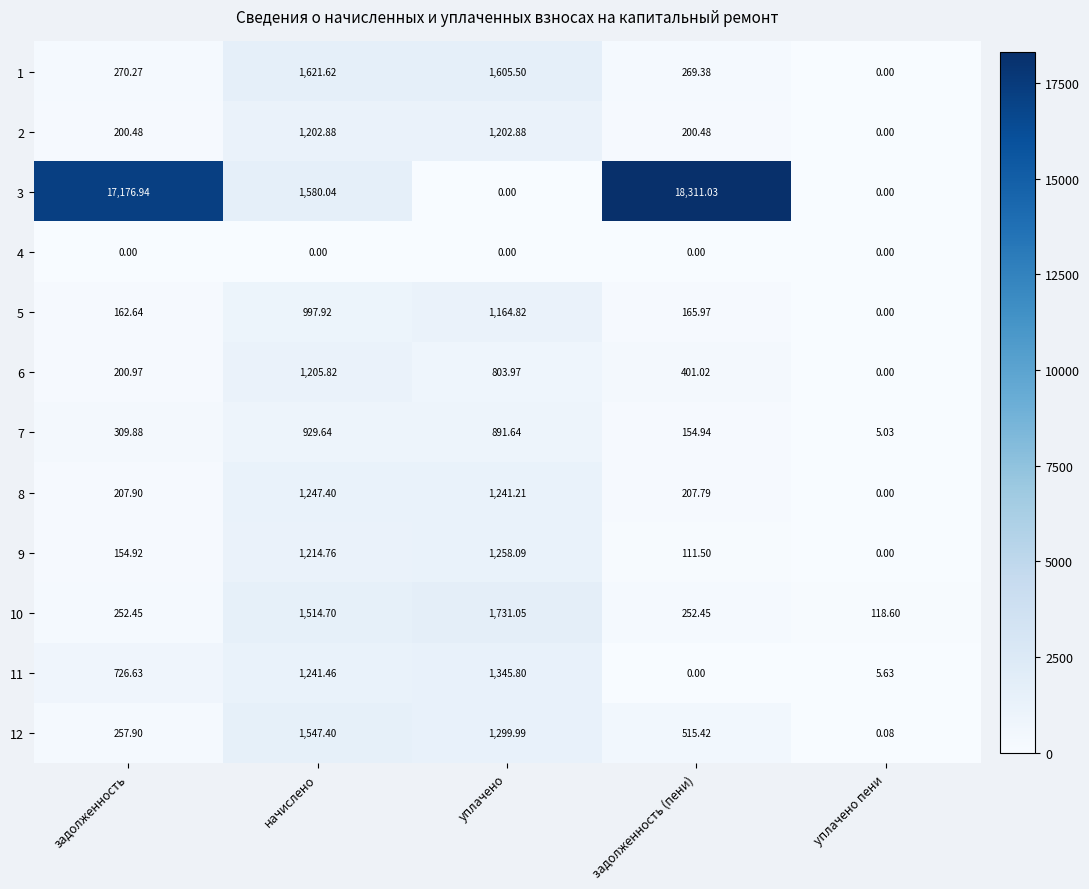

At which category is the sum across all series the highest?

задолженность (пени)